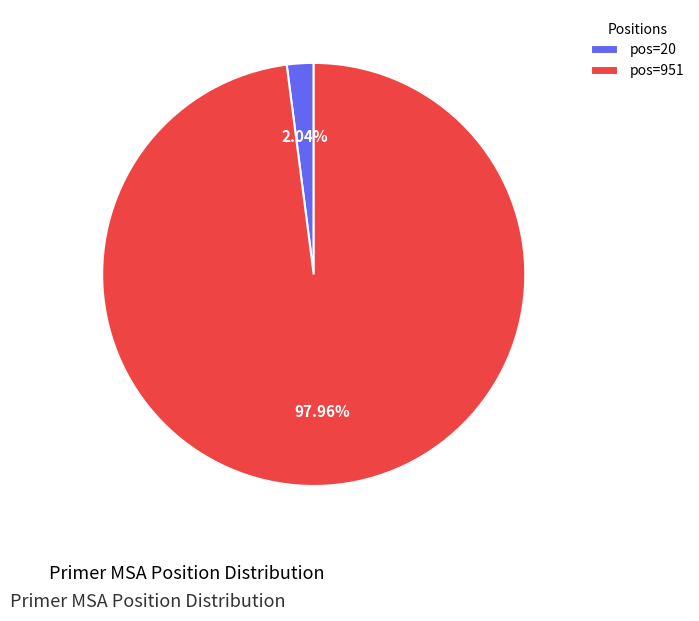

To the nearest percent, what is the average slice percentage?

50%